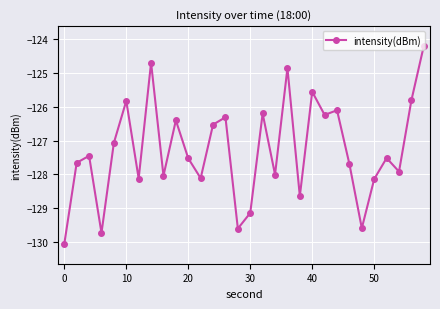

What is the greatest value displayed?

-124.2